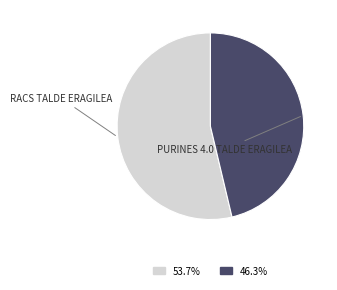

Does any single category account for the majority?

Yes